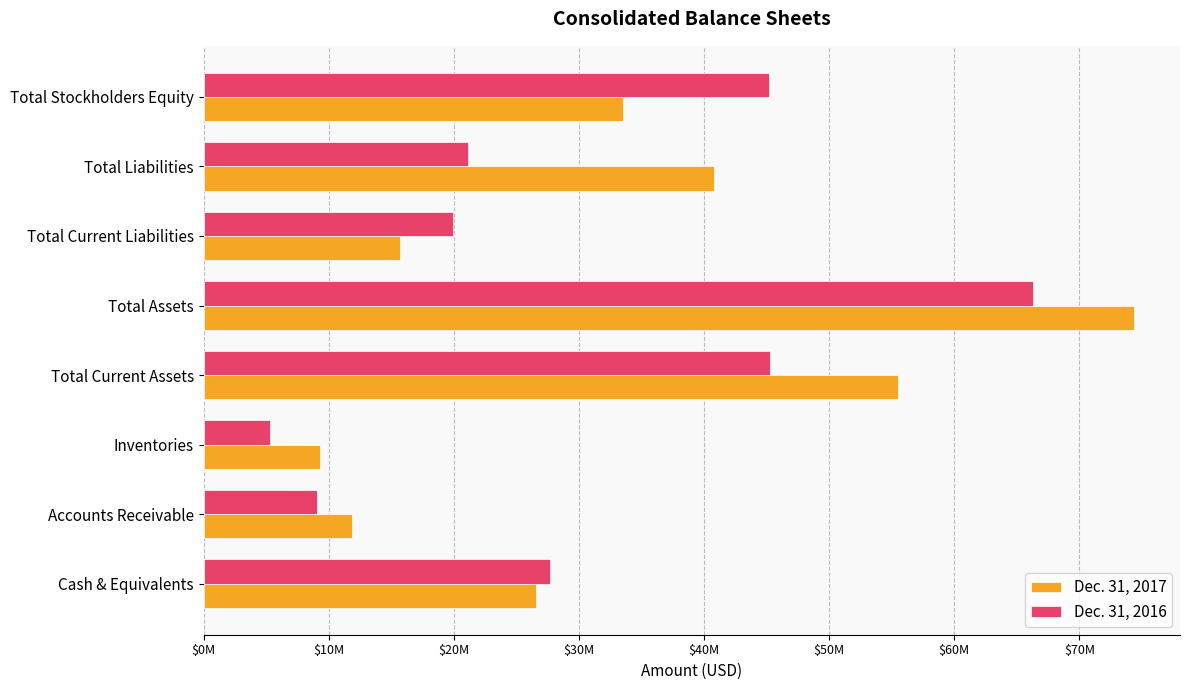

What is the difference between the second highest and minimum values in the Dec. 31, 2017 series?

46261000